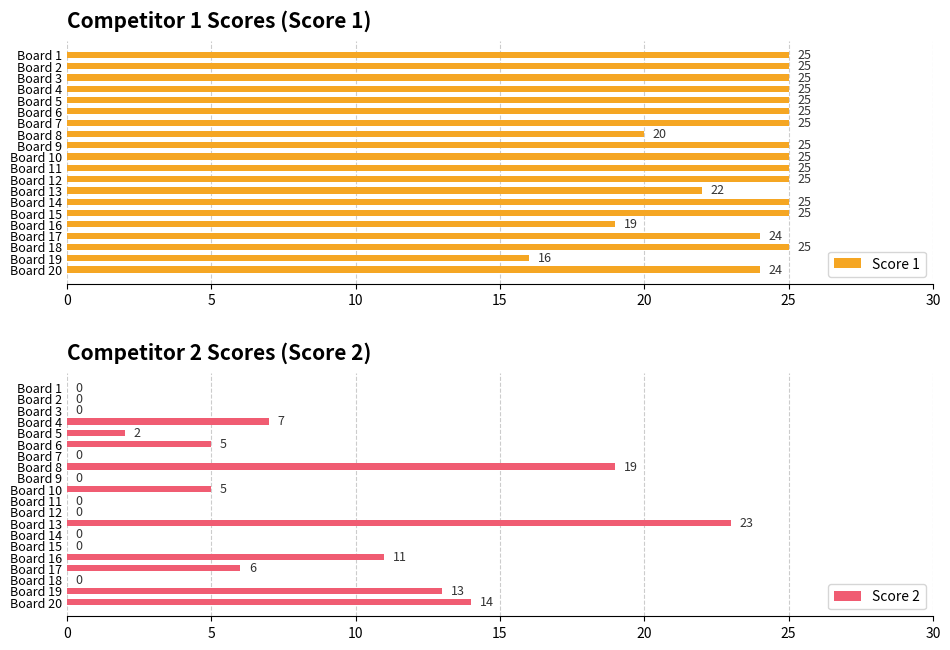

How many values in Score 2 are above zero?

10